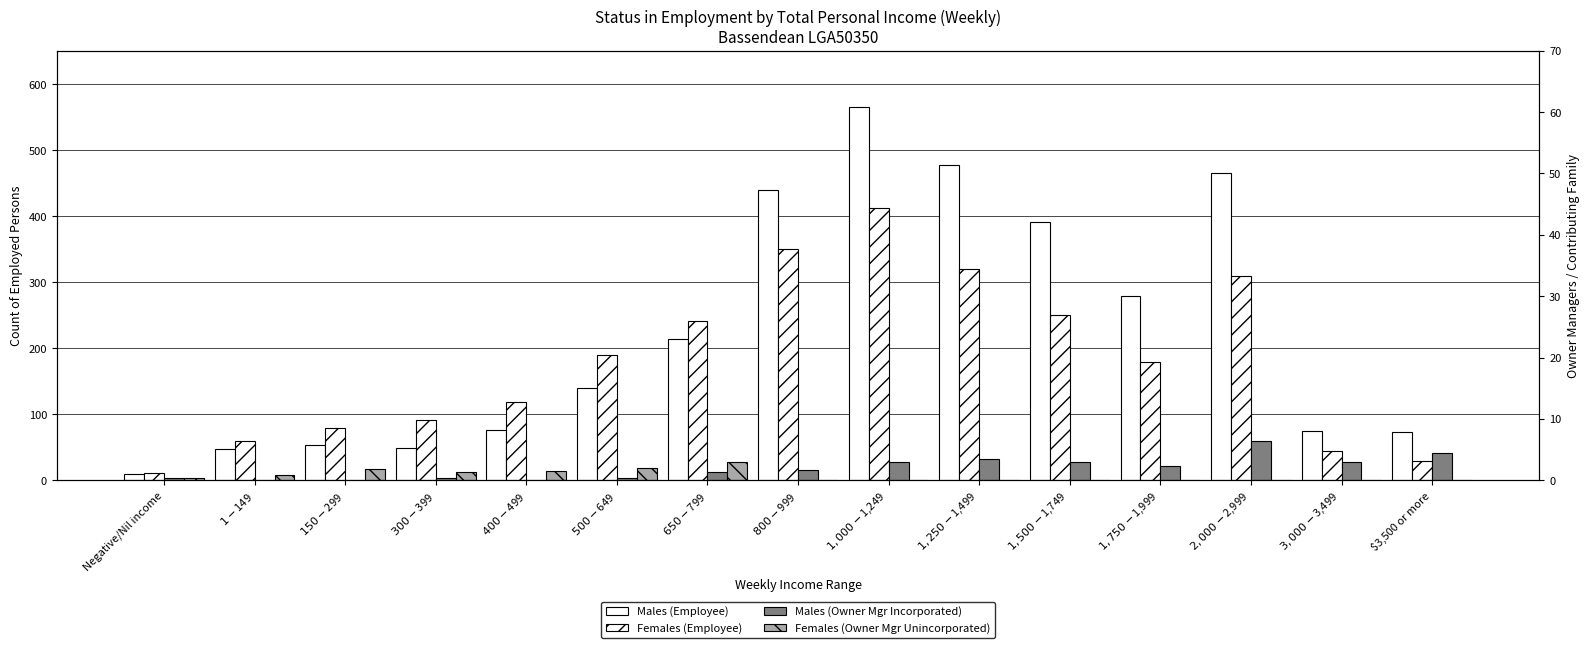

Rank the series by their maximum value, from highest to lowest.

Males (Employee), Females (Employee), Males (Owner Mgr Incorporated), Females (Owner Mgr Unincorporated)